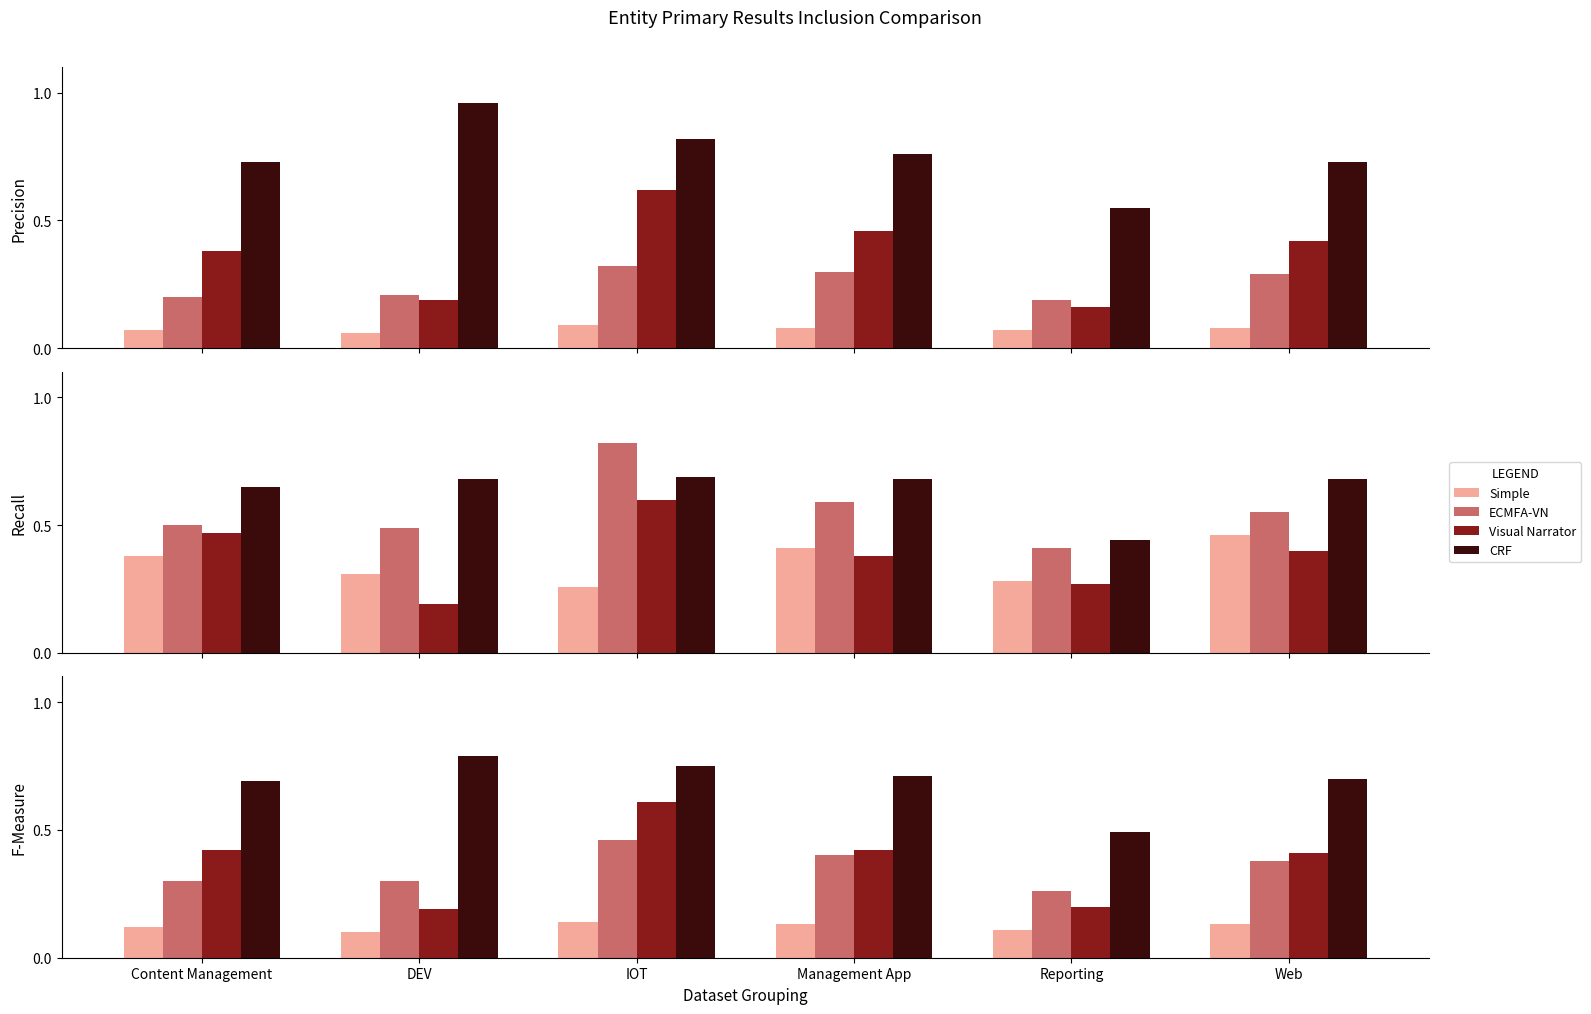

The ECMFA-VN series shows 0.6 at Management App. True or false?

False